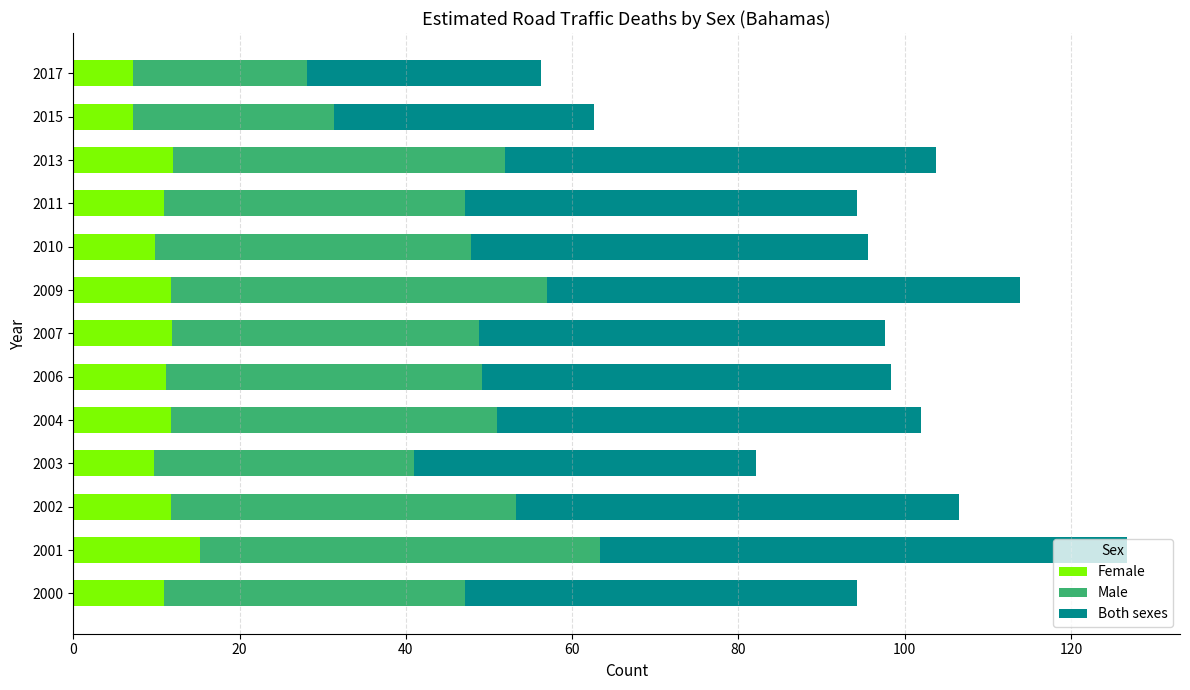

What is the difference between the maximum and minimum values in the Female series?

8.1